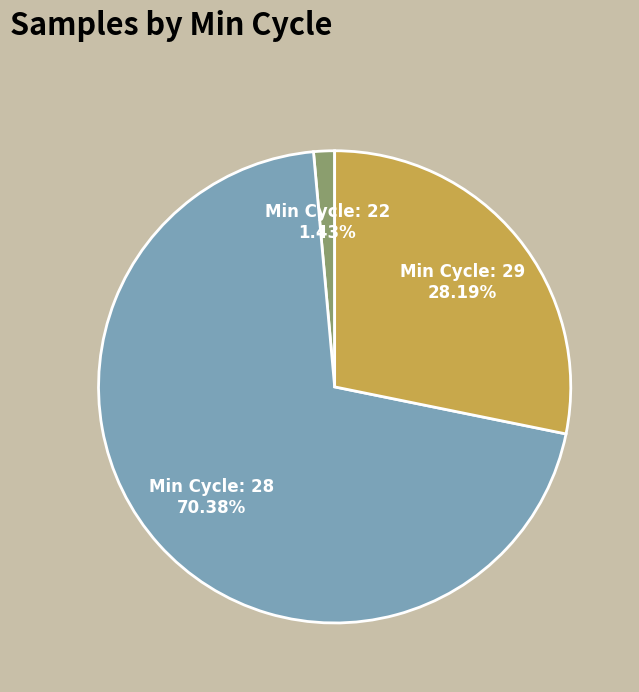

Is there any slice that represents more than half of the pie?

Yes